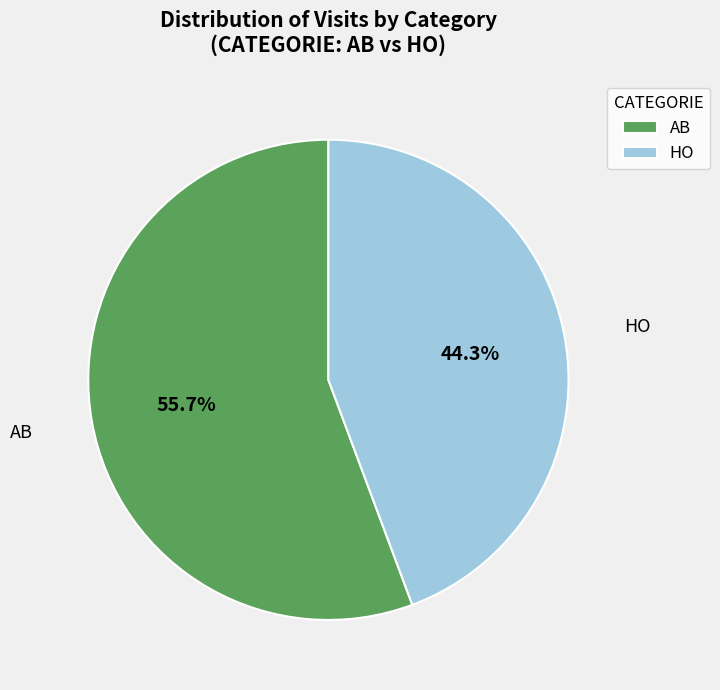

What is the largest slice in the pie chart?

AB